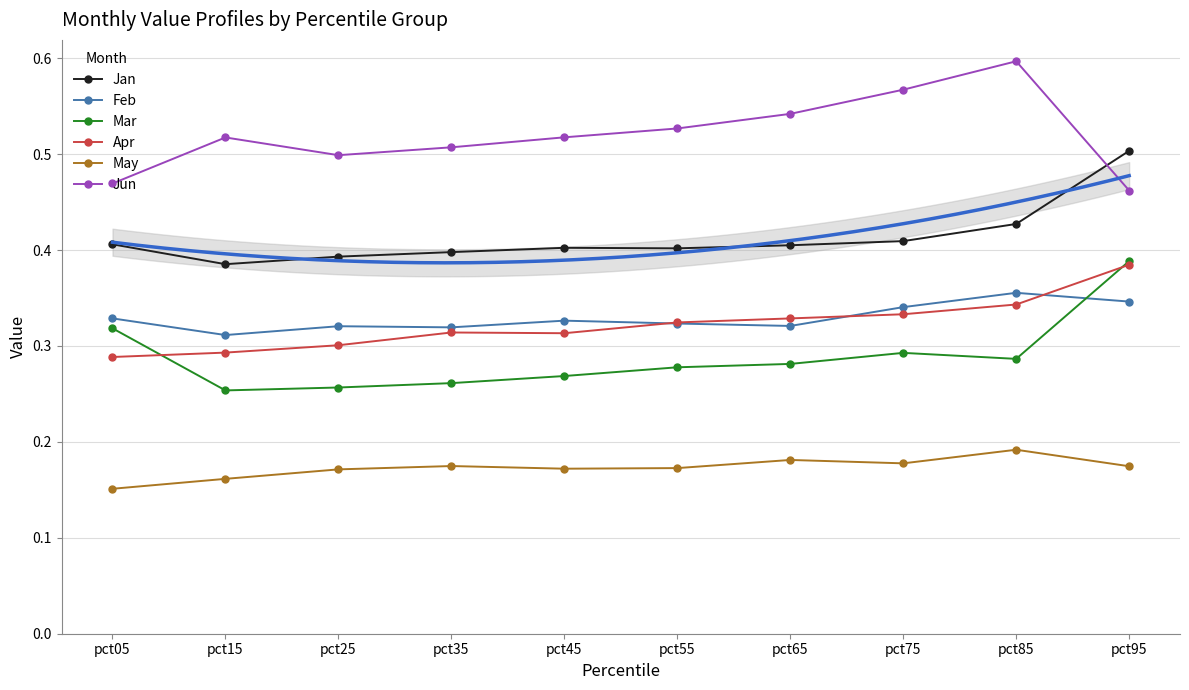

Which category has the highest value across all series?

pct85